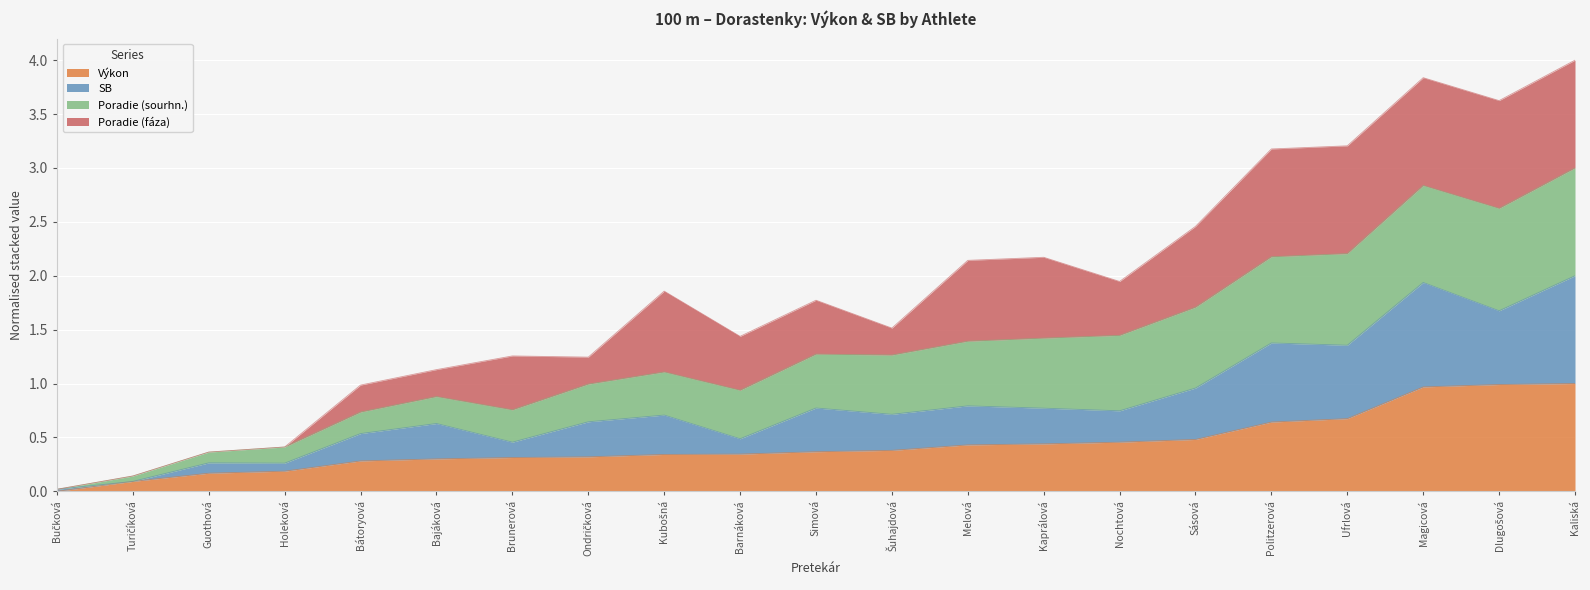

Does the chart display data point markers on the line(s)?

No